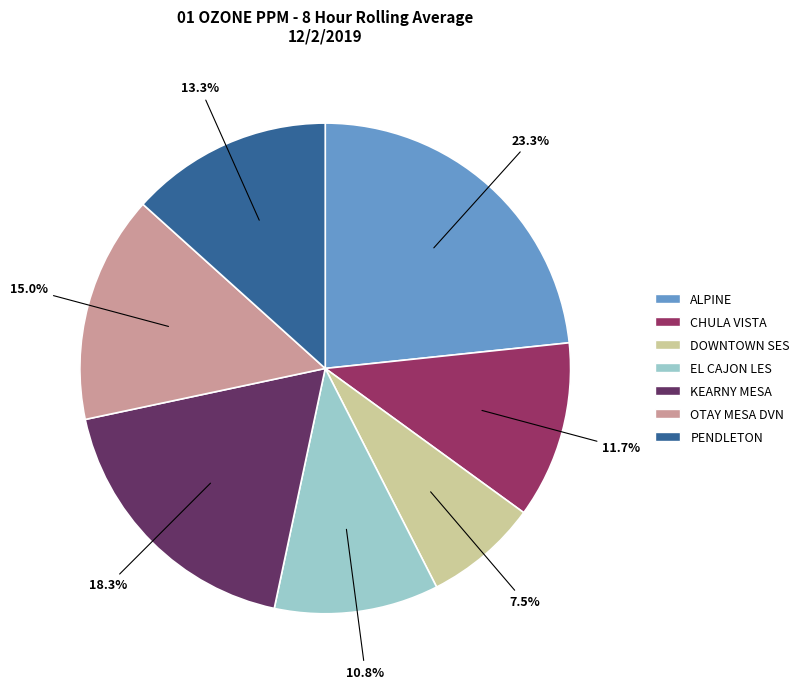

Rank the categories by value from highest to lowest.

ALPINE, KEARNY MESA, OTAY MESA DVN, PENDLETON, CHULA VISTA, EL CAJON LES, DOWNTOWN SES